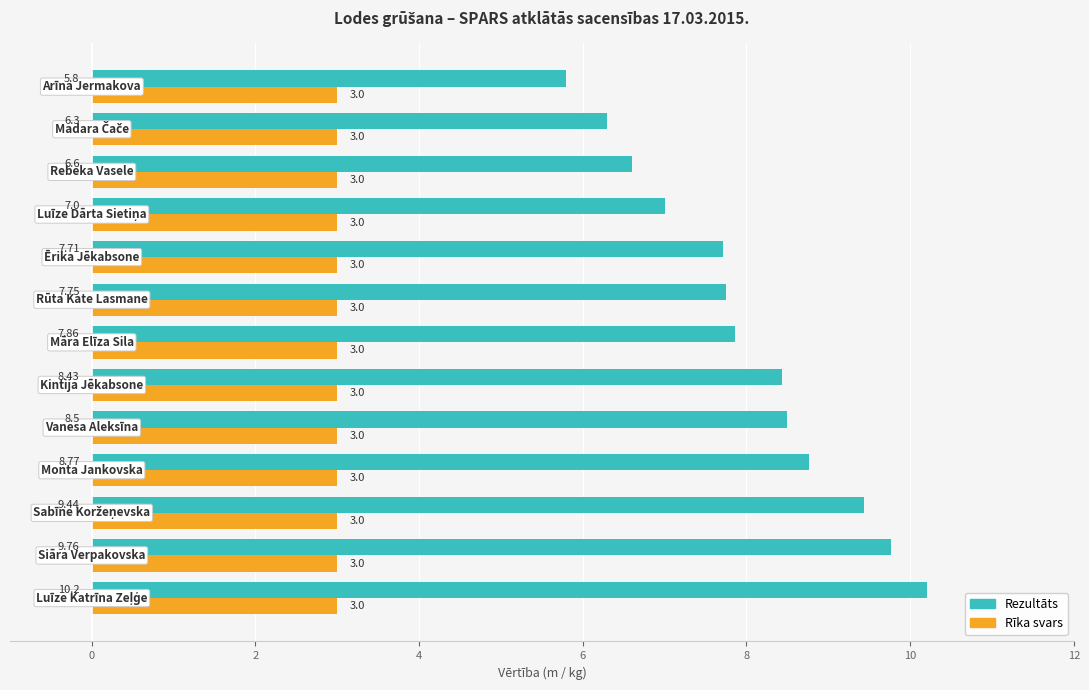

At how many categories does at least one series exceed 4?

13